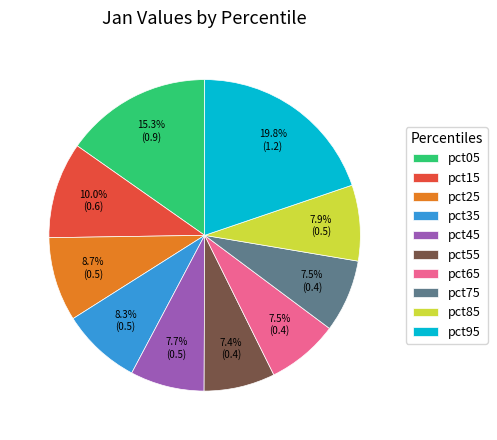

How many segments does this pie chart have?

10